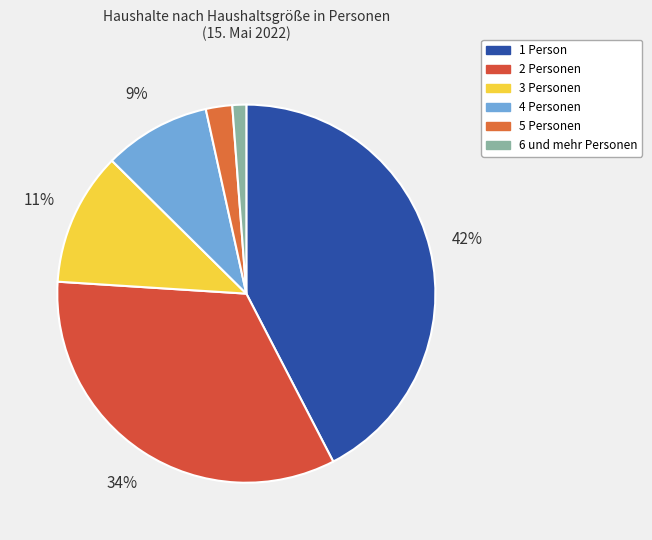

What is the total percentage of 1 Person and 6 und mehr Personen?

43.6%